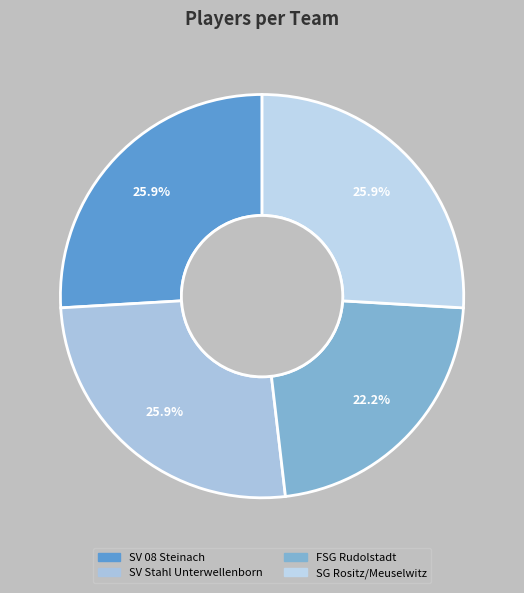

How many slices are in this pie chart?

4